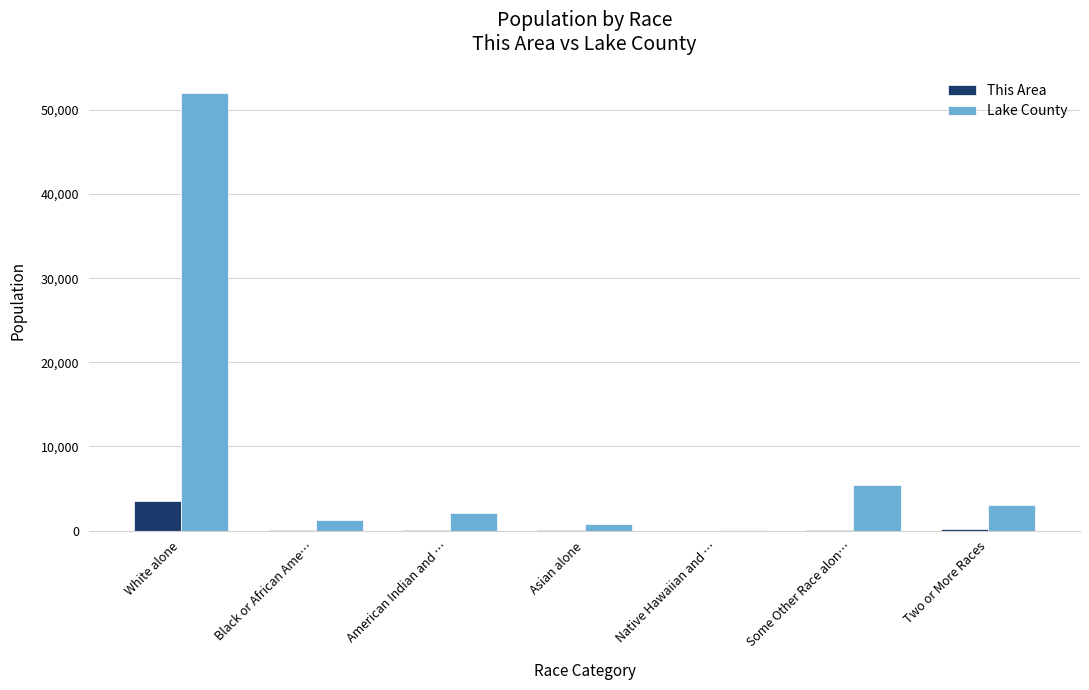

Which series has the widest spread of values?

Lake County